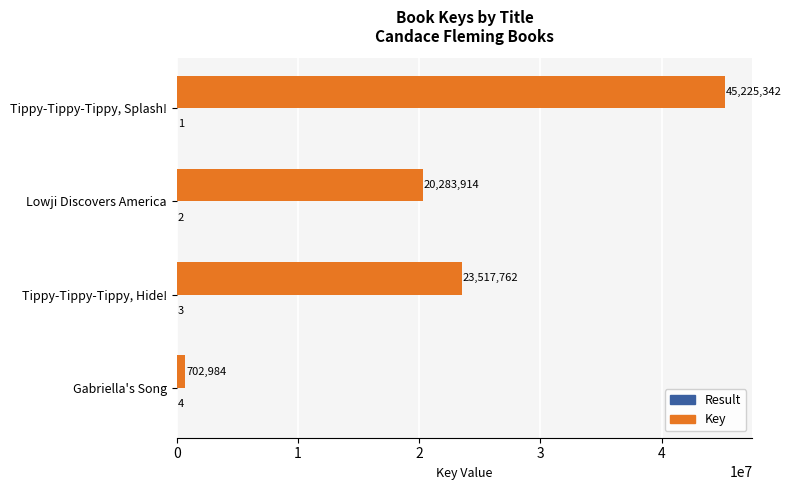

What is the sum of all Key values?

89730002